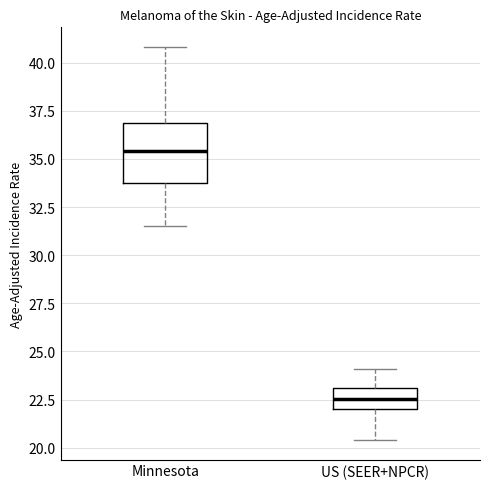

Reading left to right, read every box against the y-axis: the position of its median line, the range the box covers, and the ends of its whiskers. The values are not printed on the chart, so give them approximately, as read against the axis.

Minnesota: median 35.5, box 34.0 to 37.0, whiskers 31.5 to 41.0
US (SEER+NPCR): median 22.5, box 22.0 to 23.0, whiskers 20.5 to 24.0